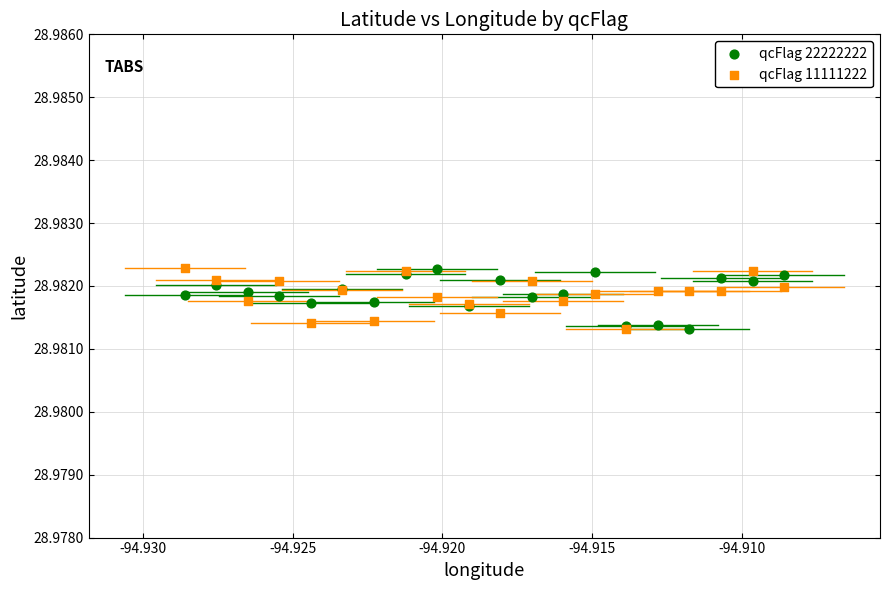

What are all the series names shown in the legend?

qcFlag 22222222, qcFlag 11111222